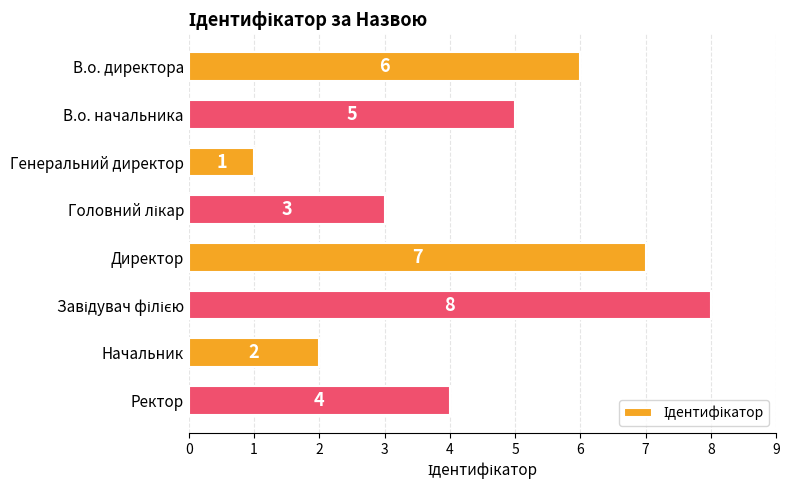

Where is the data nearest to the value 4?

Ректор